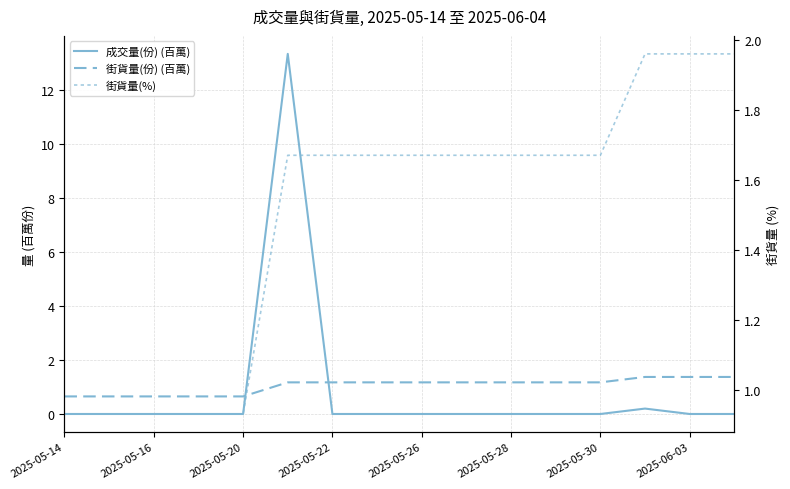

What is the difference between the second highest and minimum values in the 成交量(份) (百萬) series?

0.2